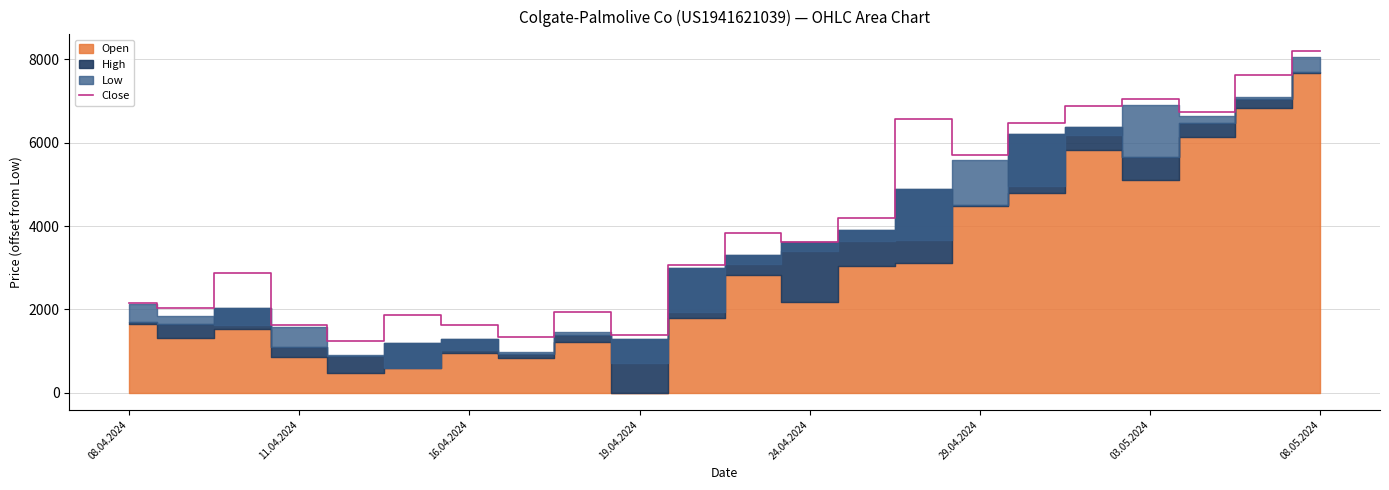

True or false: Close has a value of 2155 at 08.04.2024.

True